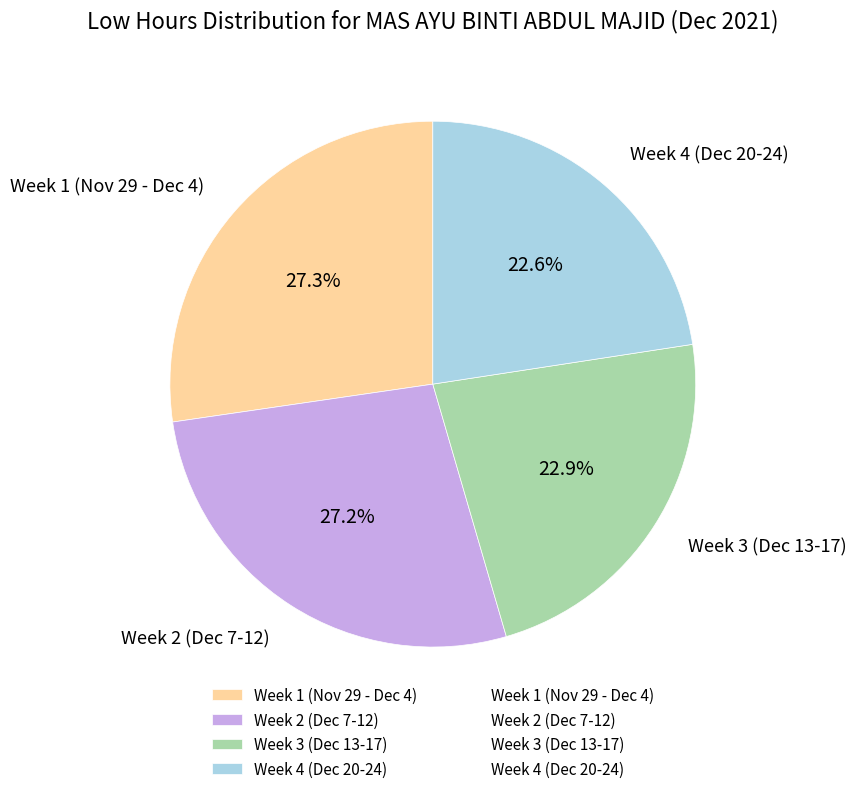

How many slices are in this pie chart?

4